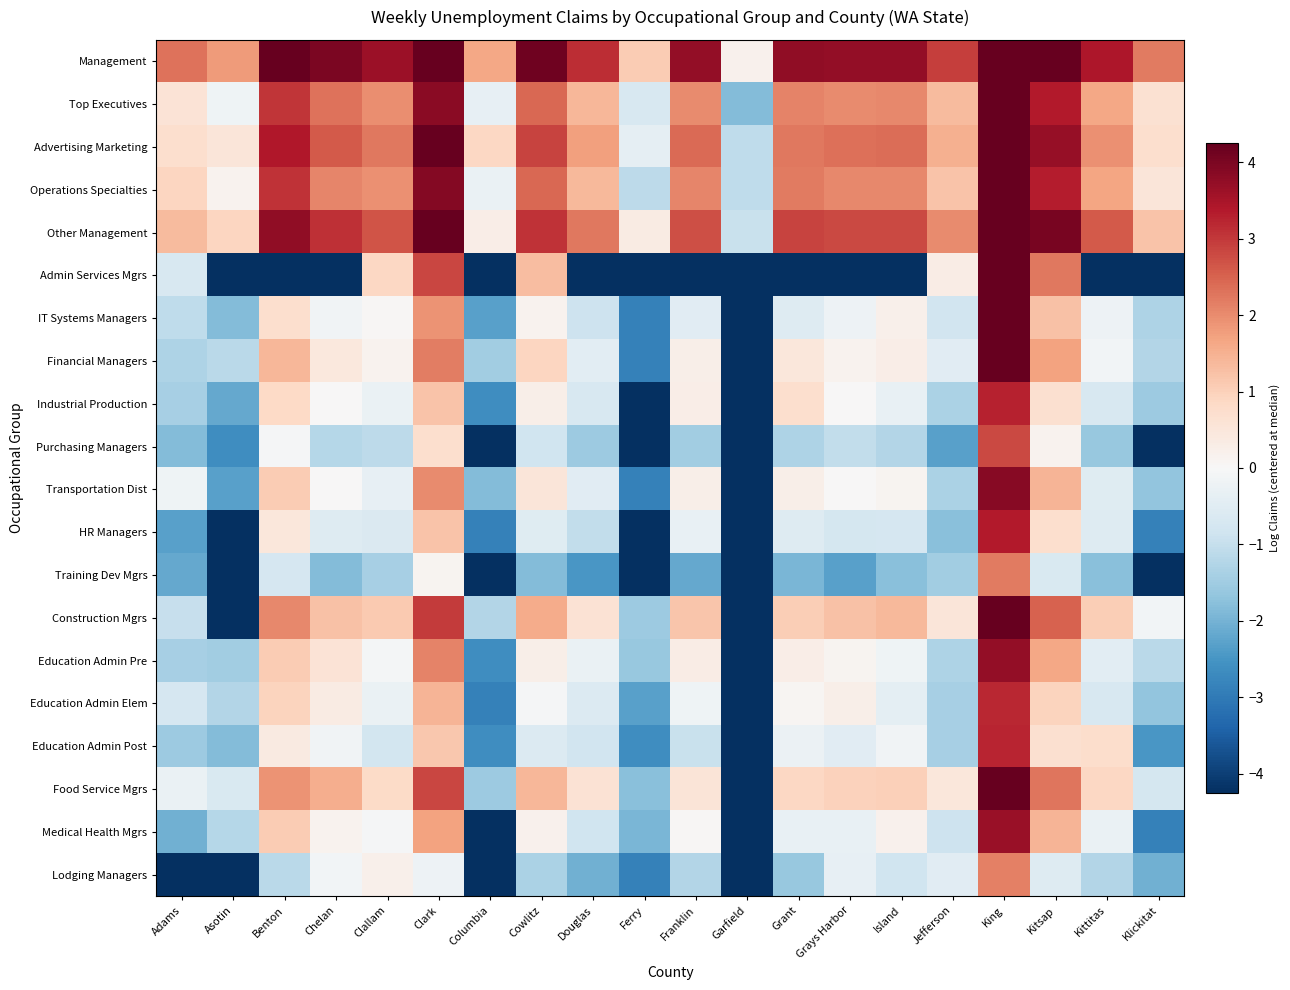

At which category is the sum across all series the highest?

King